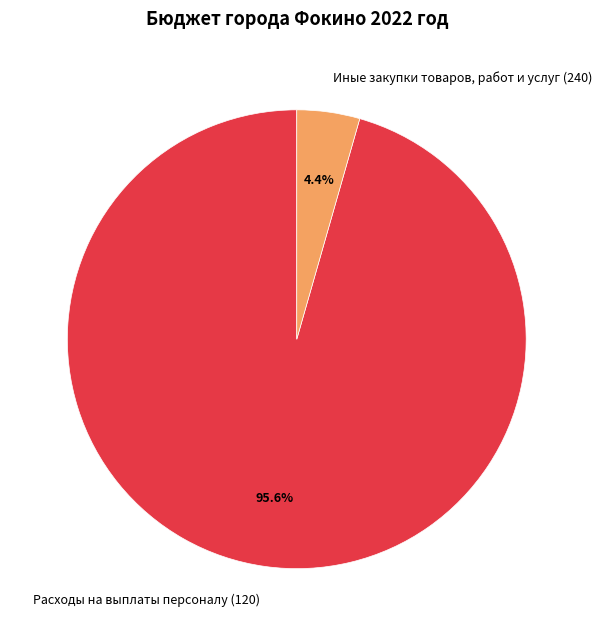

Combined, what portion of the pie is Расходы на выплаты персоналу (120) and Иные закупки товаров, работ и услуг (240)?

100.0%